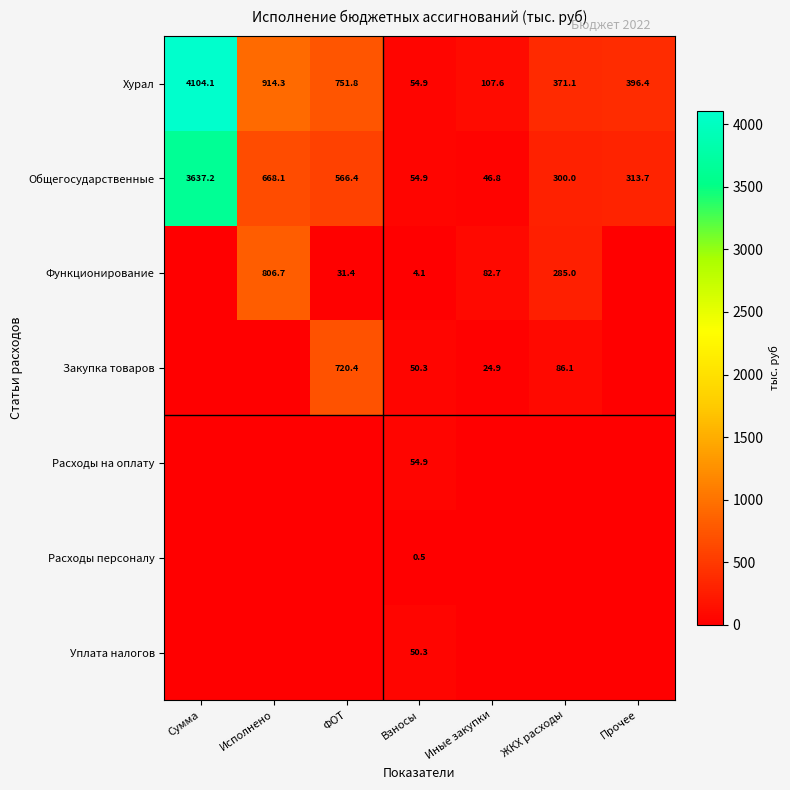

What is the total value across all series at Взносы?

269.9